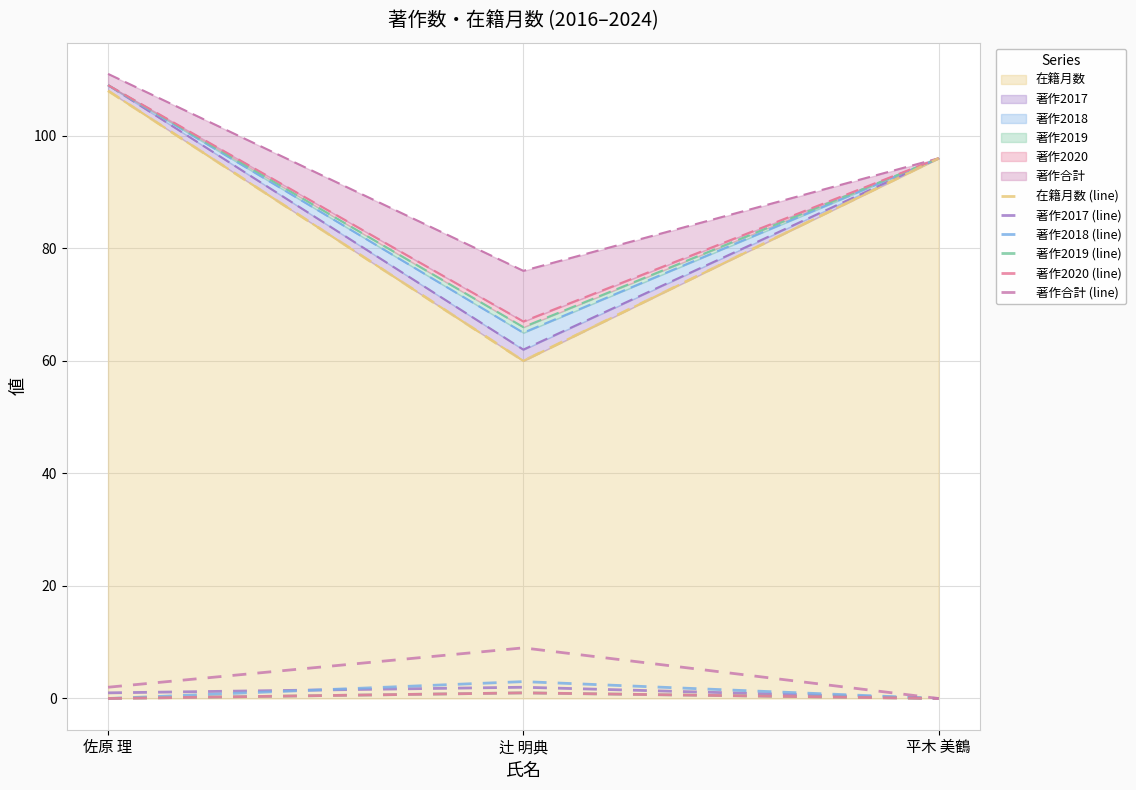

The value of 著作2018 (line) at 平木 美鶴 is 1. True or false?

False